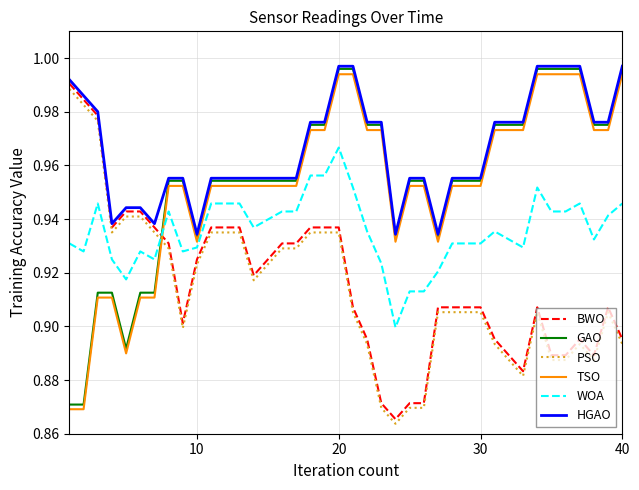

True or false: HGAO and PSO intersect in this chart.

False